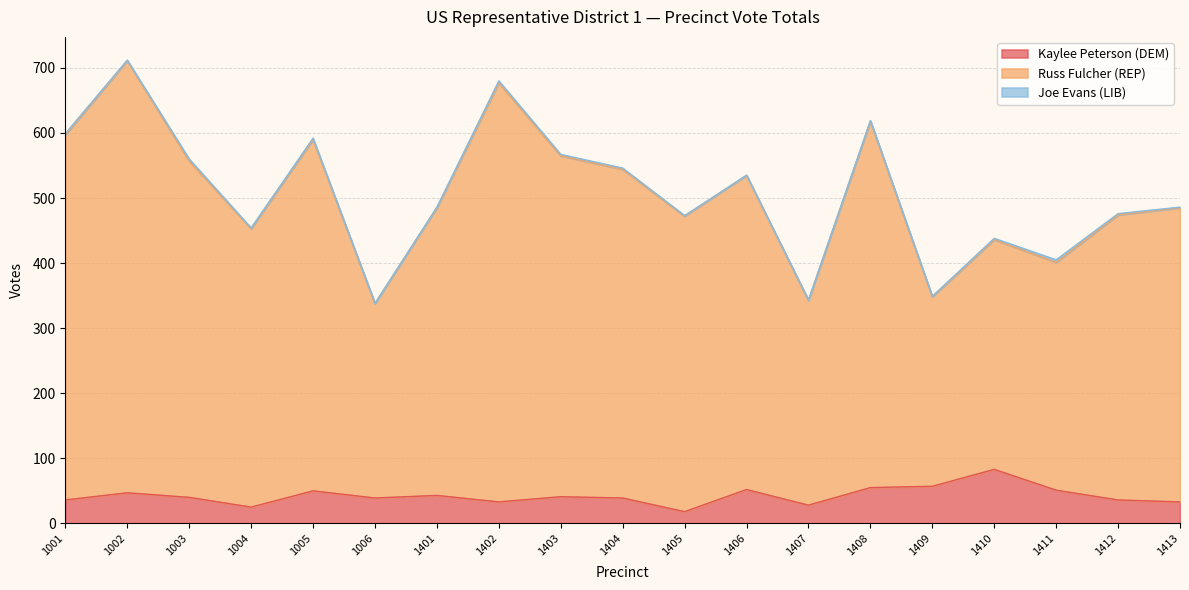

What is the total value across all series at 1409?

349